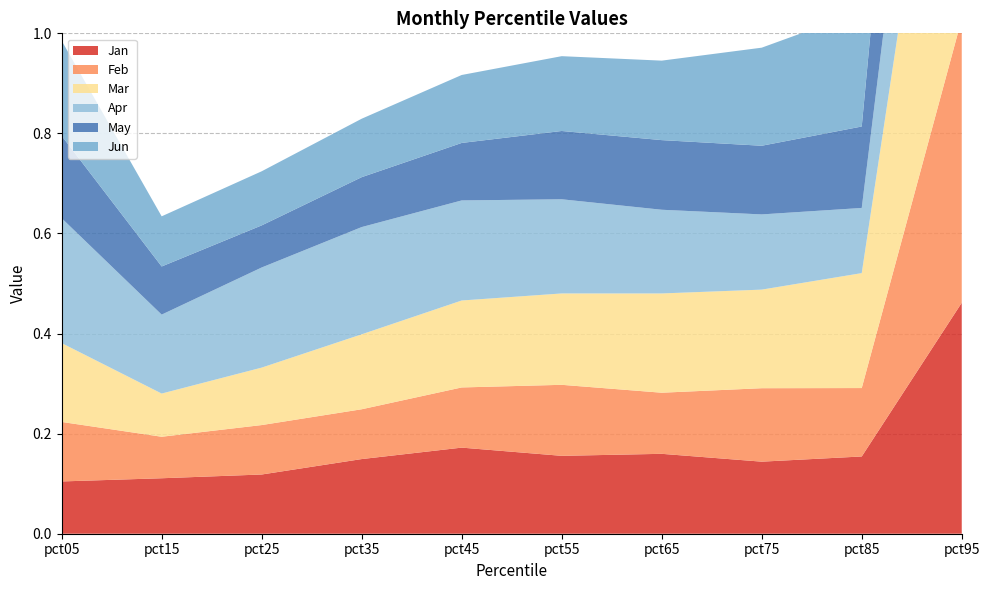

Reading left to right, extract all data points from this chart.

Jan: pct05=0.1	pct15=0.1	pct25=0.1	pct35=0.1	pct45=0.2	pct55=0.2	pct65=0.2	pct75=0.1	pct85=0.2	pct95=0.5
Feb: pct05=0.1	pct15=0.1	pct25=0.1	pct35=0.1	pct45=0.1	pct55=0.1	pct65=0.1	pct75=0.1	pct85=0.1	pct95=0.6
Mar: pct05=0.2	pct15=0.1	pct25=0.1	pct35=0.1	pct45=0.2	pct55=0.2	pct65=0.2	pct75=0.2	pct85=0.2	pct95=0.8
Apr: pct05=0.2	pct15=0.2	pct25=0.2	pct35=0.2	pct45=0.2	pct55=0.2	pct65=0.2	pct75=0.2	pct85=0.1	pct95=0.4
May: pct05=0.2	pct15=0.1	pct25=0.1	pct35=0.1	pct45=0.1	pct55=0.1	pct65=0.1	pct75=0.1	pct85=0.2	pct95=0.7
Jun: pct05=0.2	pct15=0.1	pct25=0.1	pct35=0.1	pct45=0.1	pct55=0.1	pct65=0.2	pct75=0.2	pct85=0.2	pct95=0.9